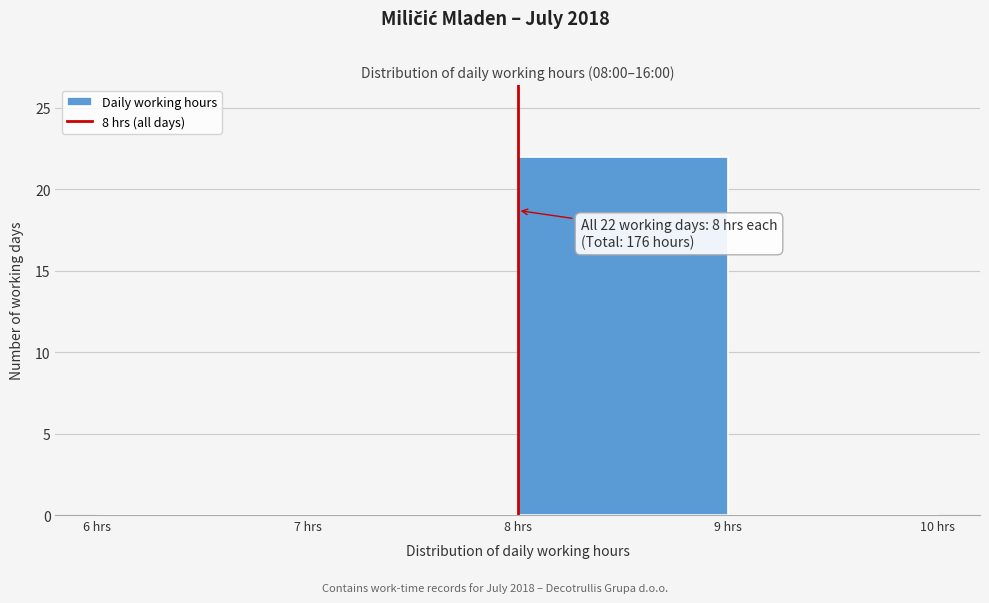

Over which range of the x-axis is the bar tallest?

8 to 9